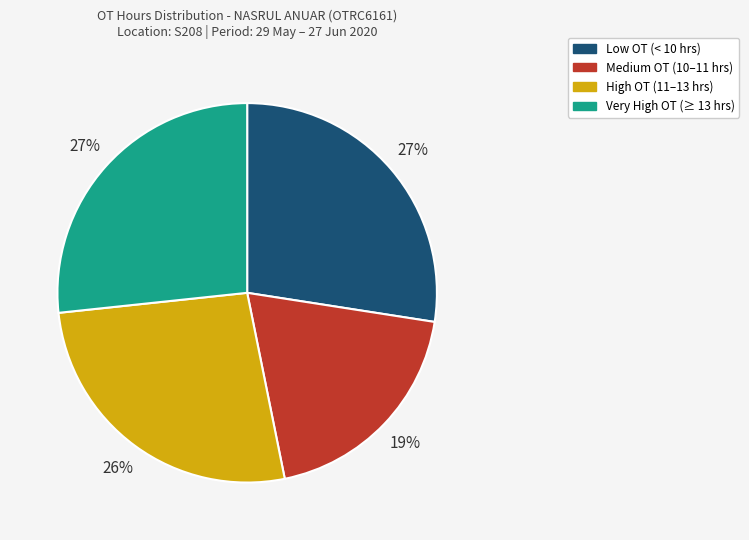

Does any single category account for the majority?

No